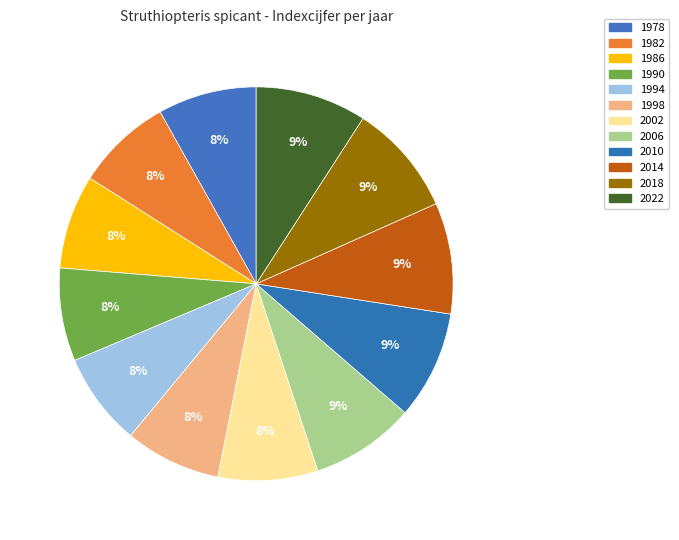

Approximately how many times larger is the value at 1990 compared to 2018?

0.8